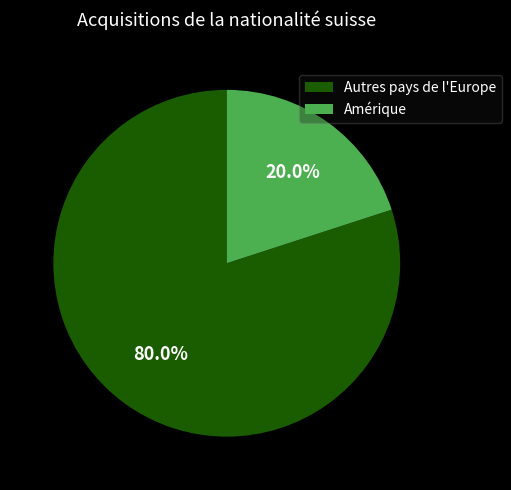

Rank the categories by value from highest to lowest.

Autres pays de l'Europe, Amérique